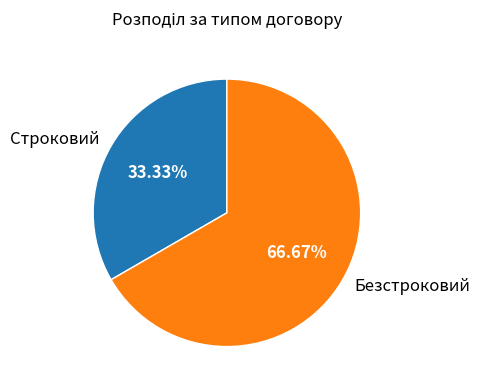

Rank the categories by value from lowest to highest.

Строковий, Безстроковий